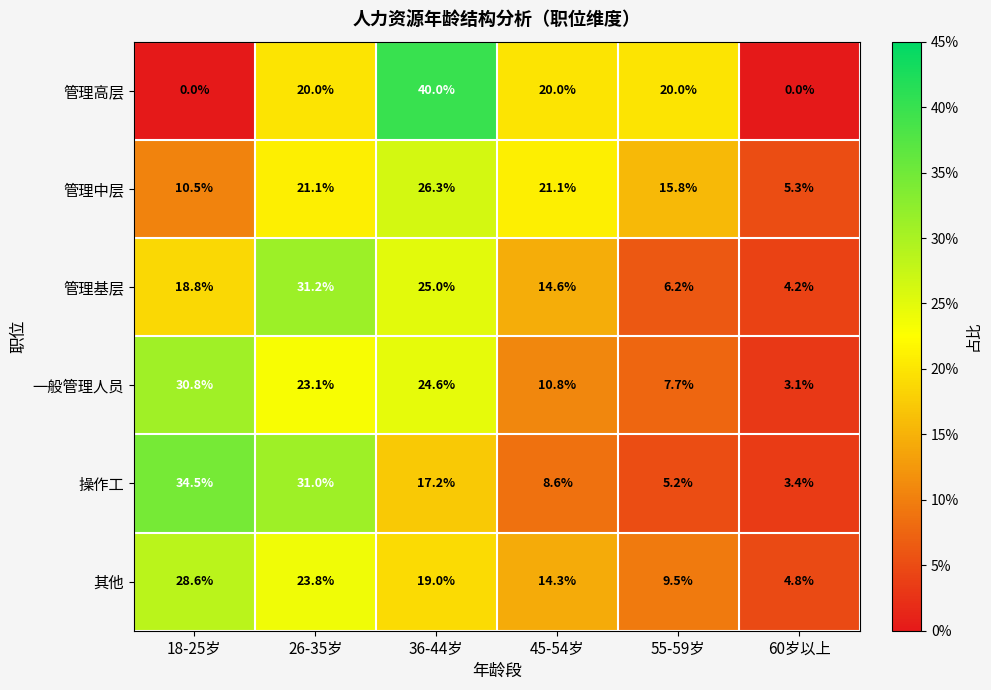

What is the difference between the maximum and minimum values in the 操作工 series?

31.1